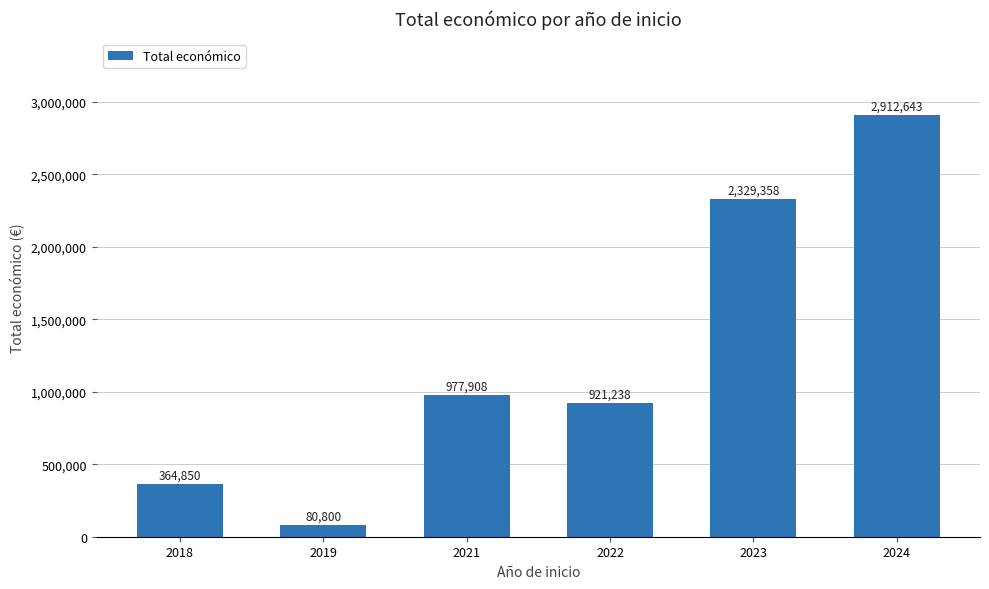

Is it true that the value at 2022 is 1564245?

False